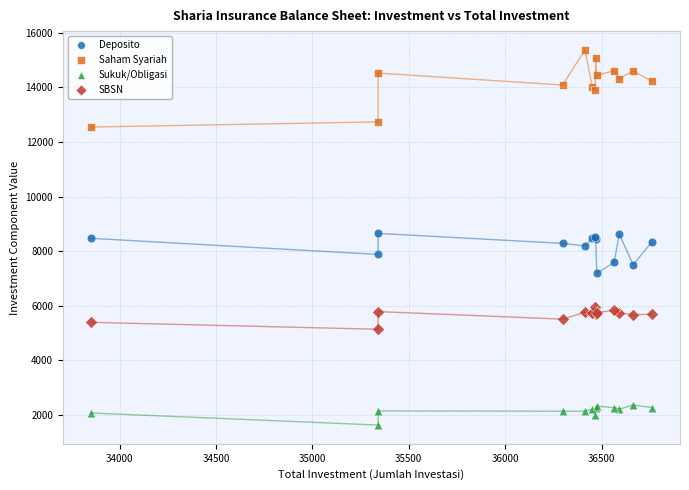

Which series reaches the minimum Y coordinate?

Sukuk/Obligasi